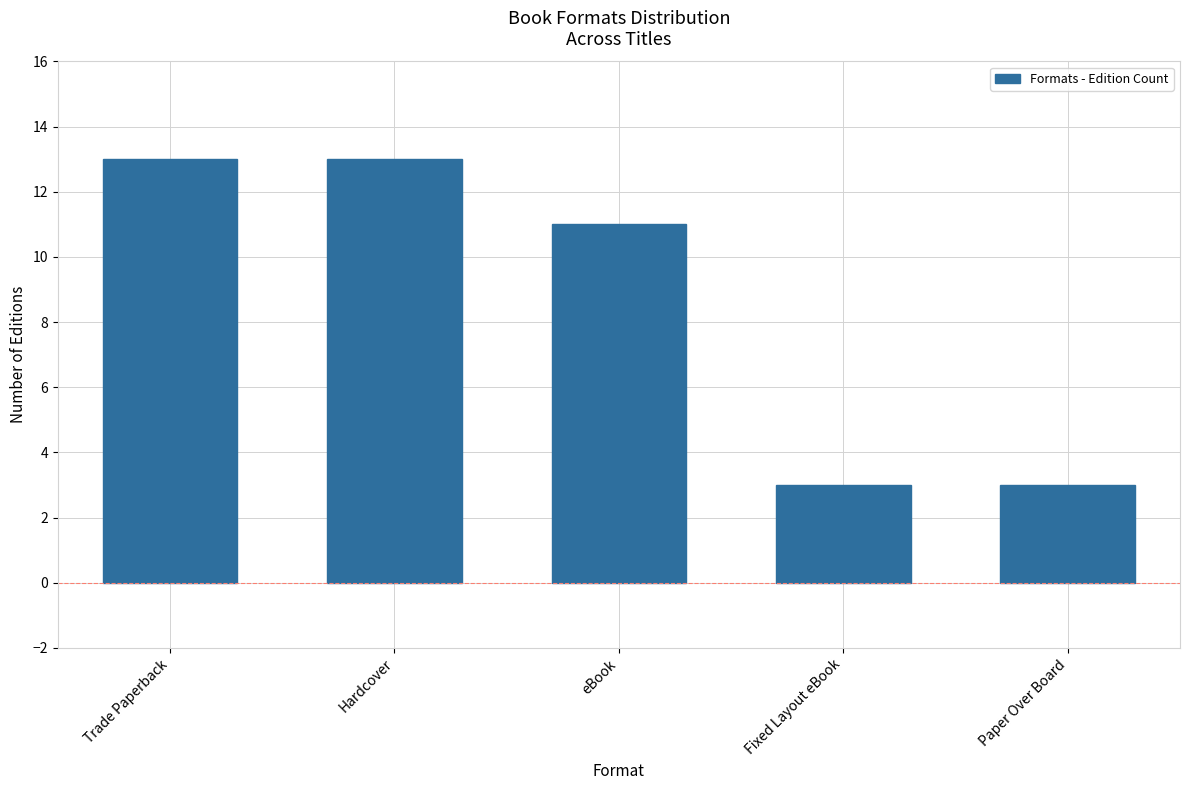

Reading left to right, list all the values displayed in this chart.

13	13	11	3	3